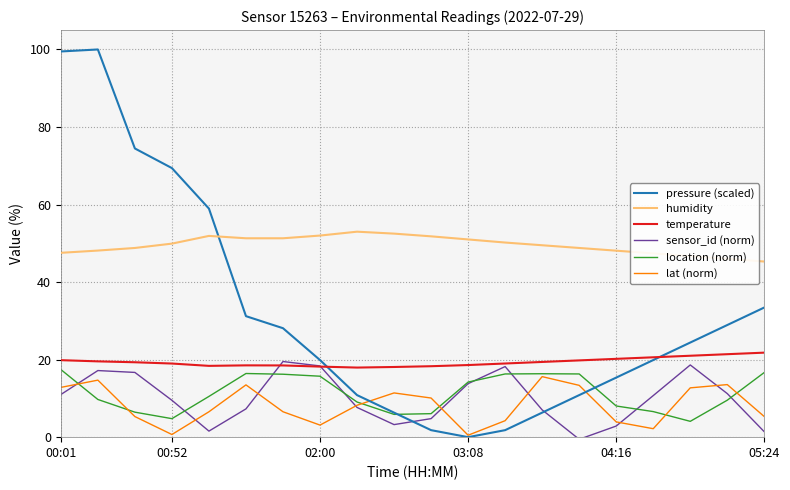

What is the lowest value of the location (norm) series?

4.1